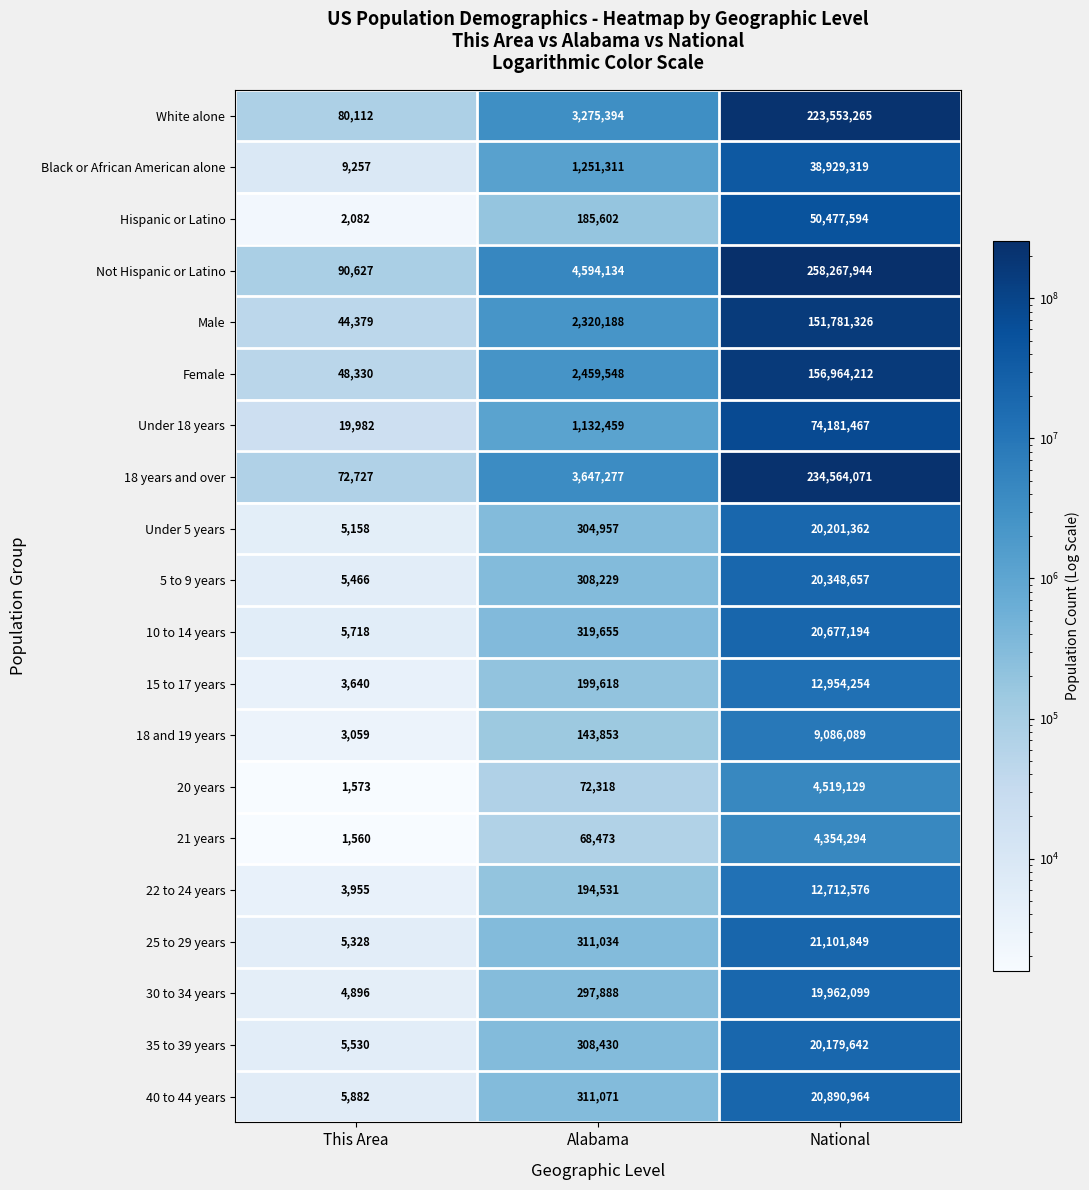

What is the difference between the highest and lowest values at National?

253913650